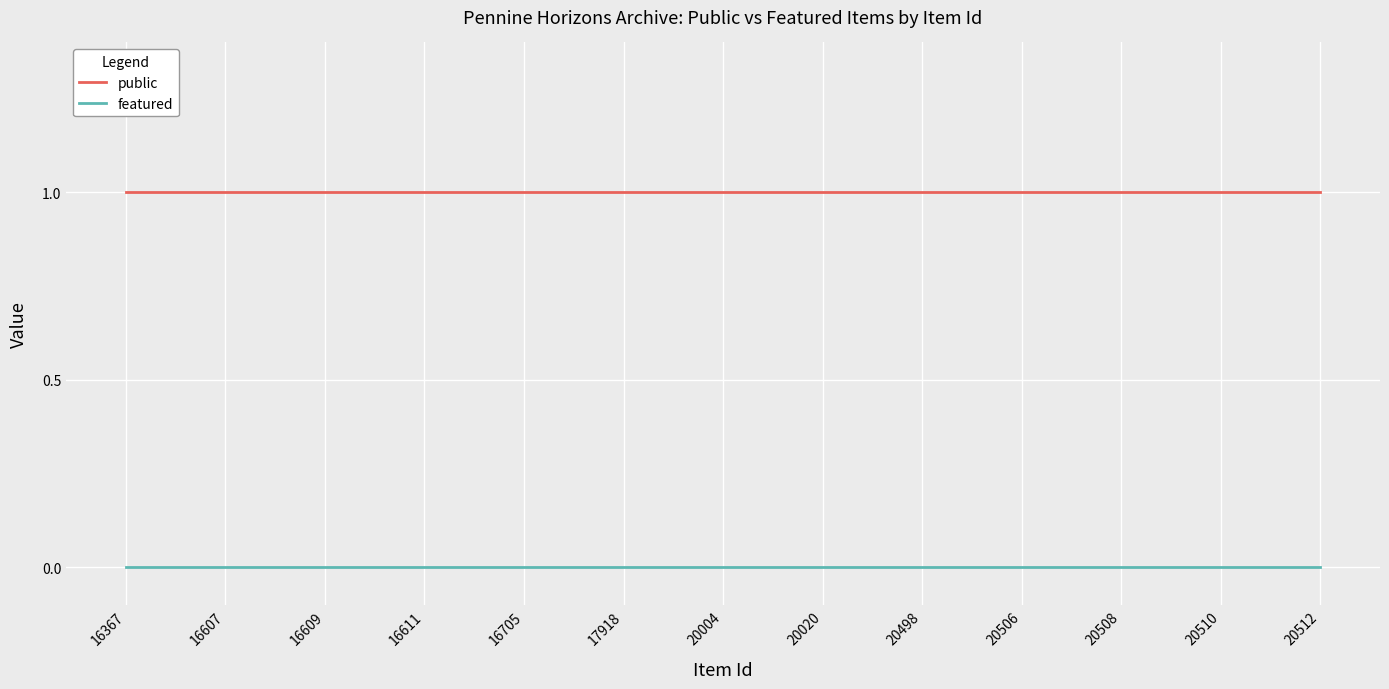

How many lines are shown in the chart?

2